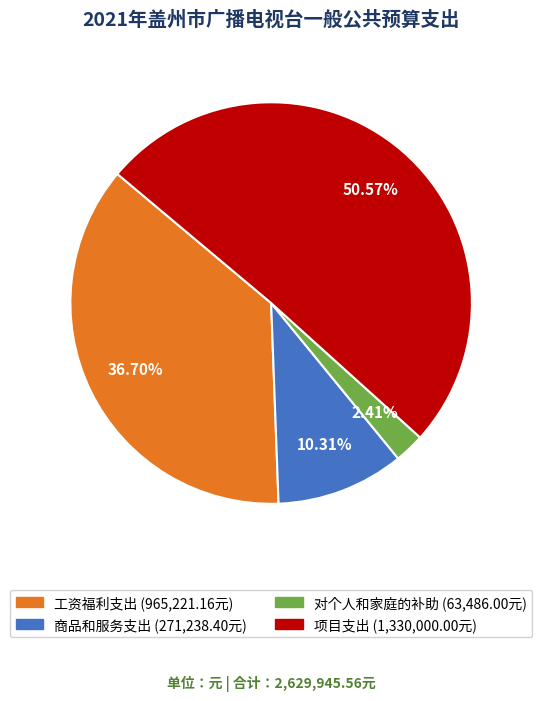

How many segments does this pie chart have?

4